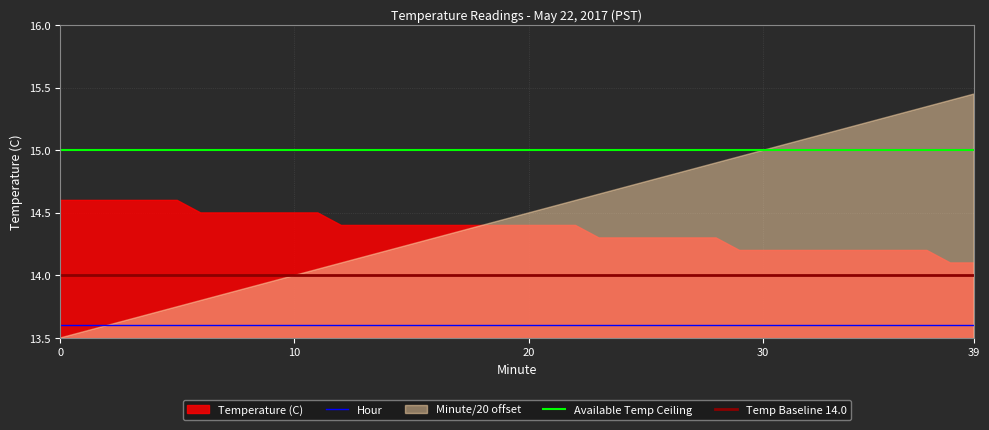

What is the average value of the Temp Baseline 14.0 series?

14.0